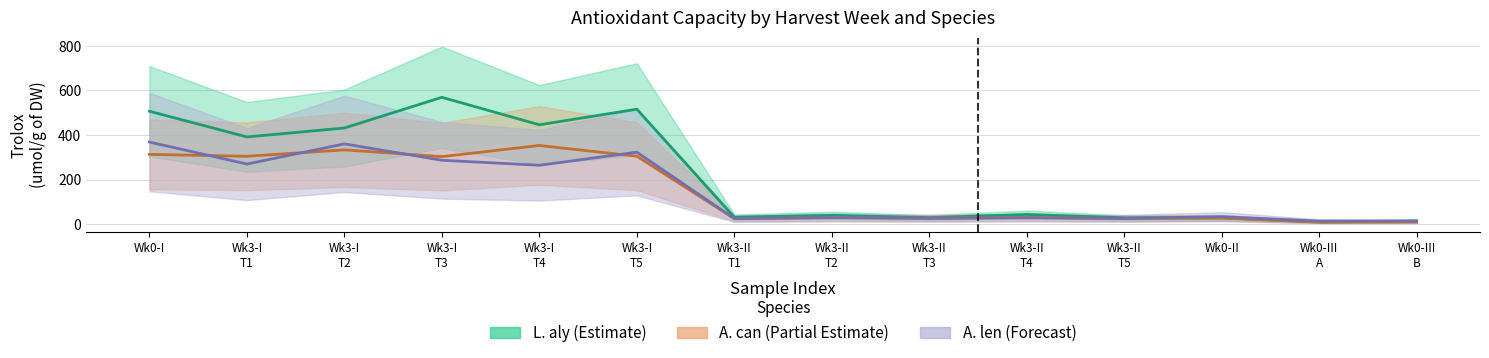

True or false: L. aly and A. can cross at least once.

False